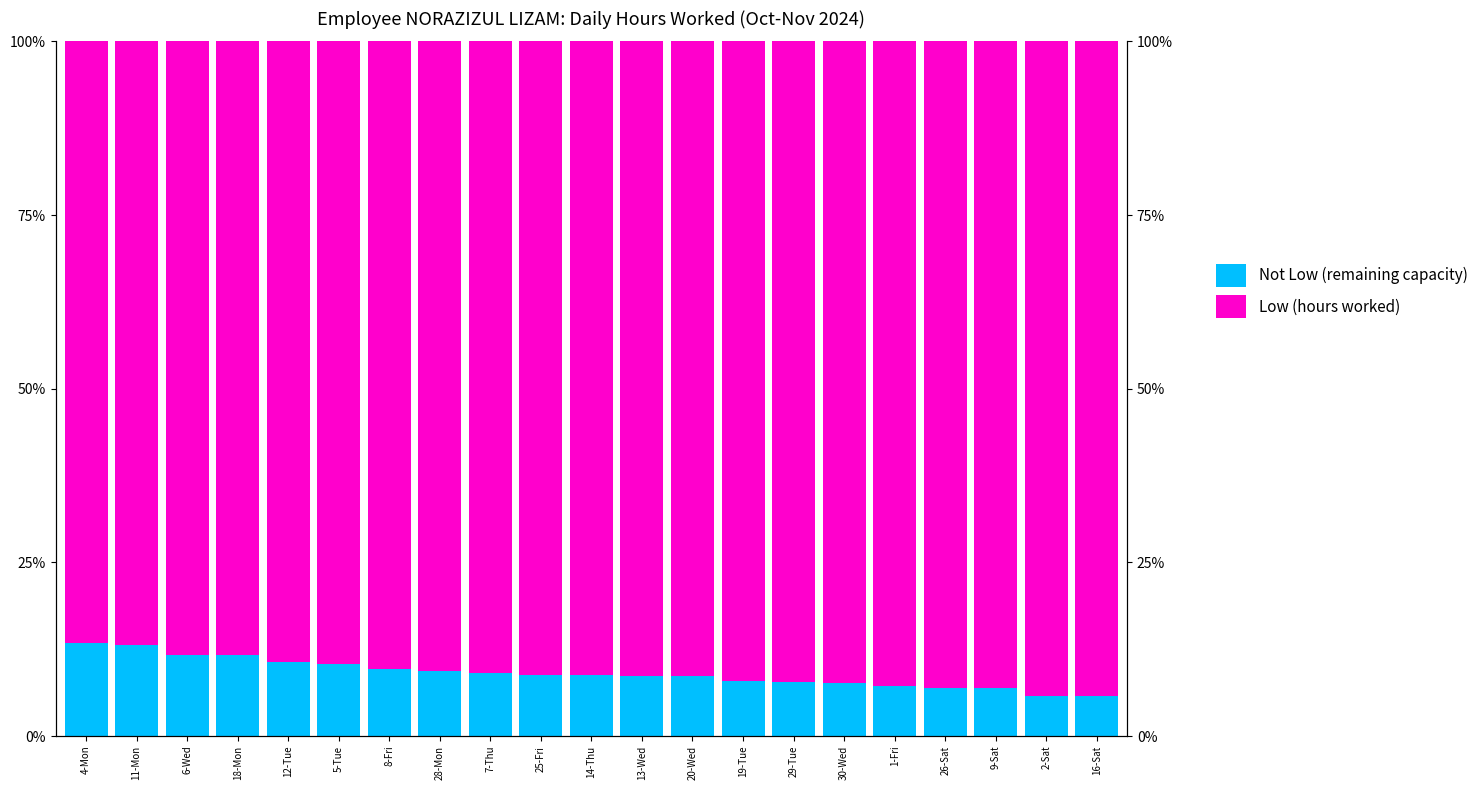

What is the highest value of the Low (hours worked) series?

94.3